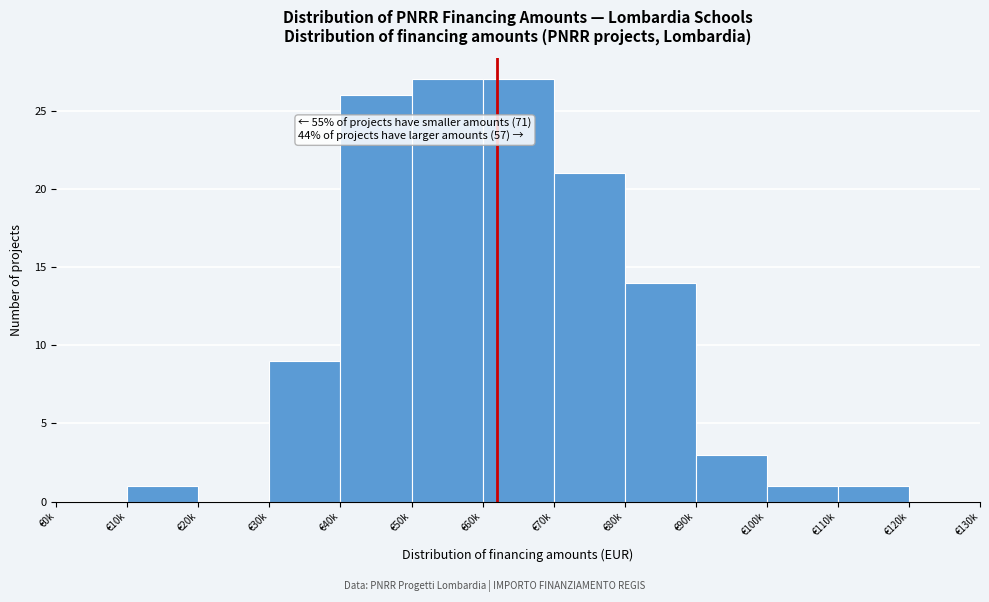

Reading left to right, transcribe all the data shown in this chart.

€0k=0	€10k=1	€20k=0	€30k=9	€40k=26	€50k=27	€60k=27	€70k=21	€80k=14	€90k=3	€100k=1	€110k=1	€120k=0